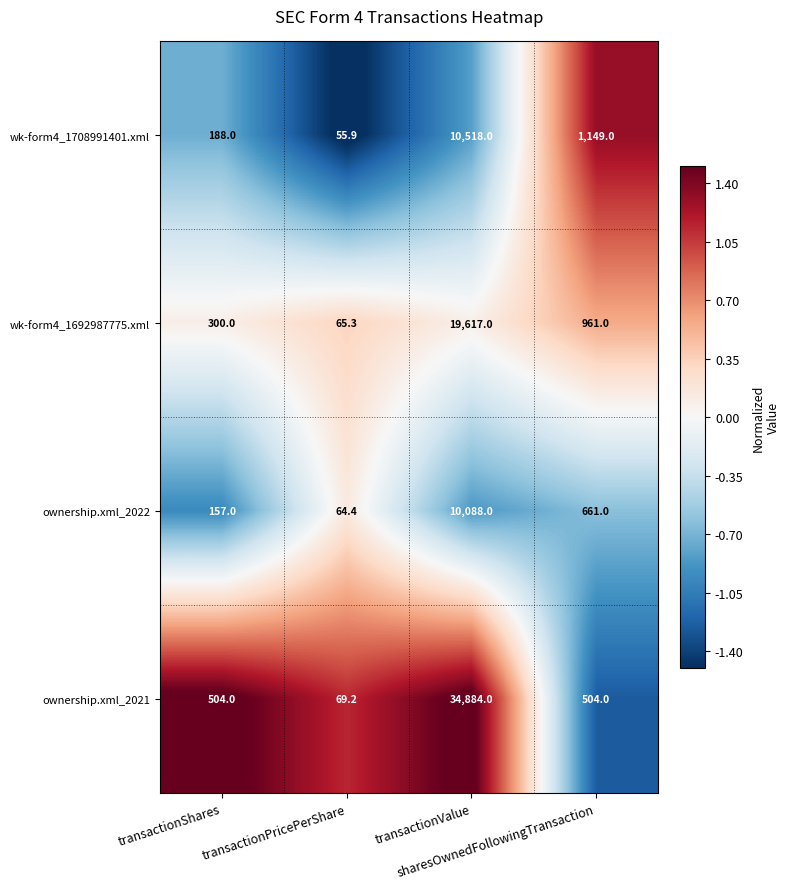

What is the minimum value shown in the chart?

55.9